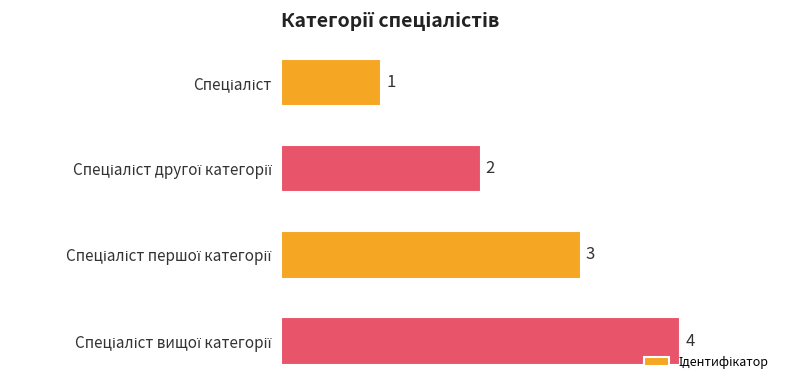

What is the greatest value displayed?

4